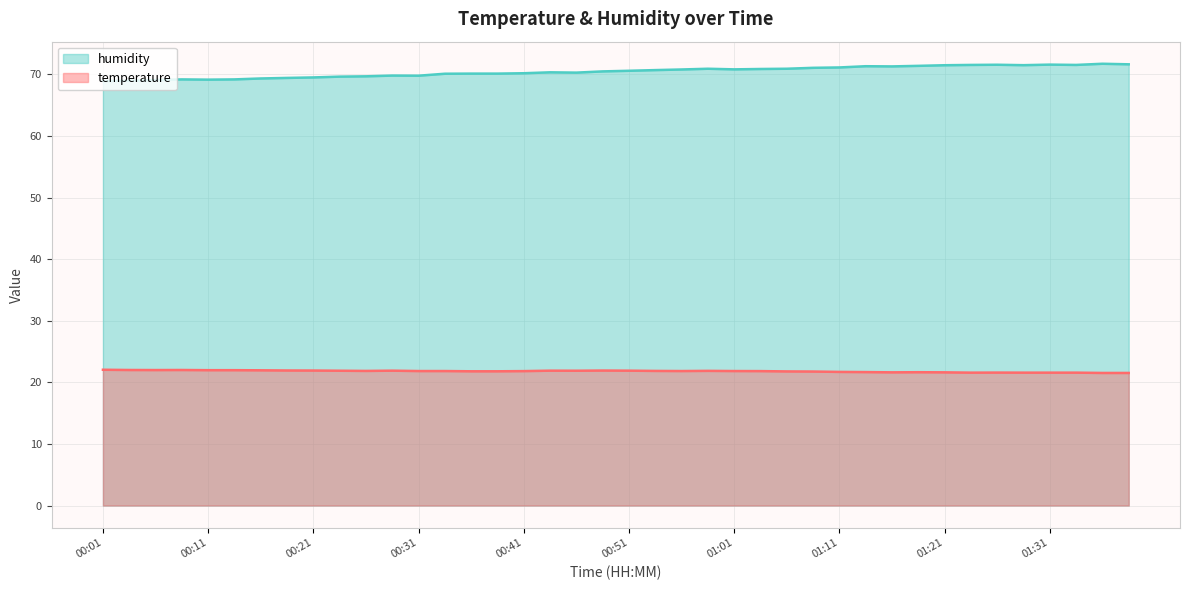

What is the label of the 36th point from the left?

01:28